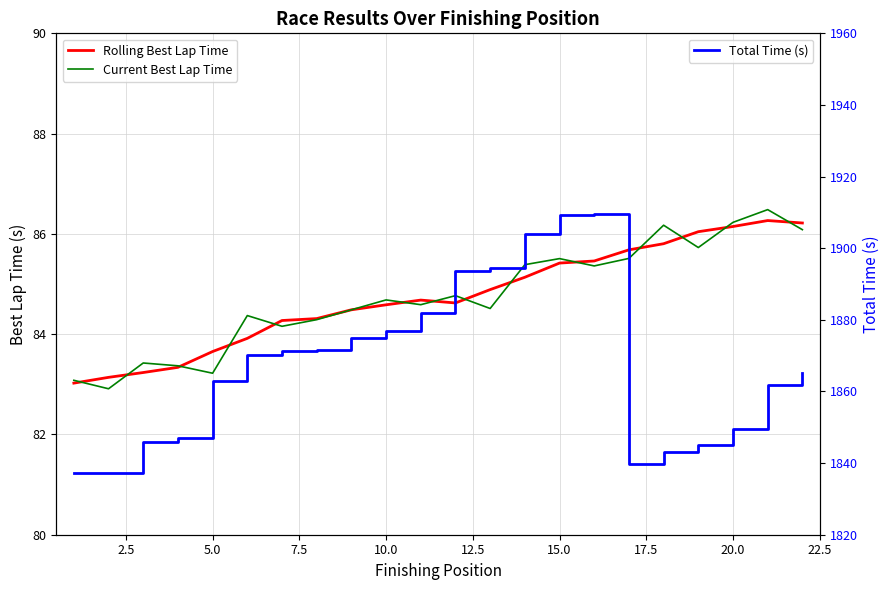

Which series ends up on top after the final intersection of Current Best Lap Time and Rolling Best Lap Time?

Rolling Best Lap Time